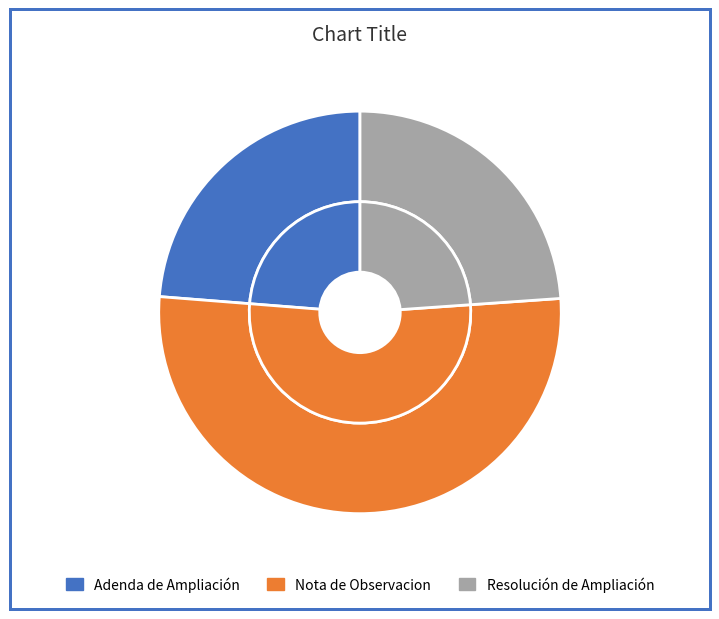

What is the change in value from Nota de Observacion to Resolución de Ampliación?

-199